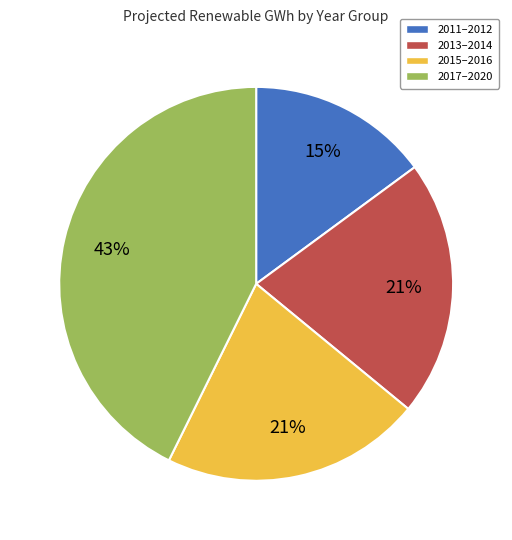

To the nearest percent, what is the average slice percentage?

25%